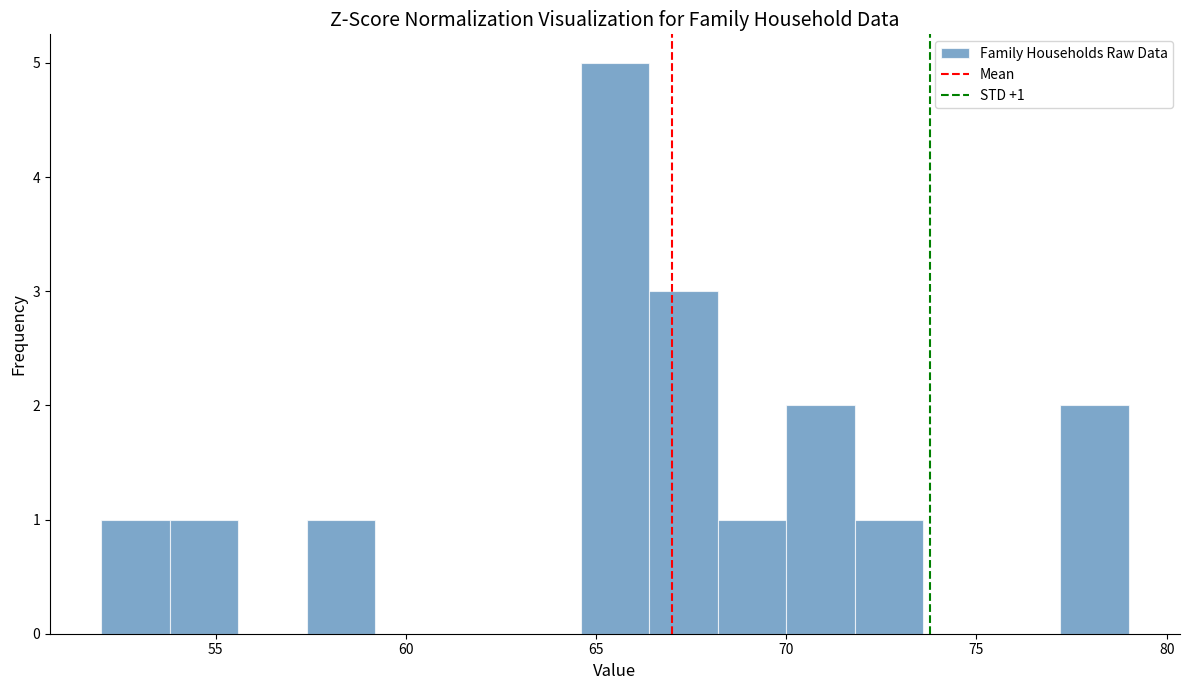

Read against the x-axis, roughly where is the centre of the tallest bar?

65.5